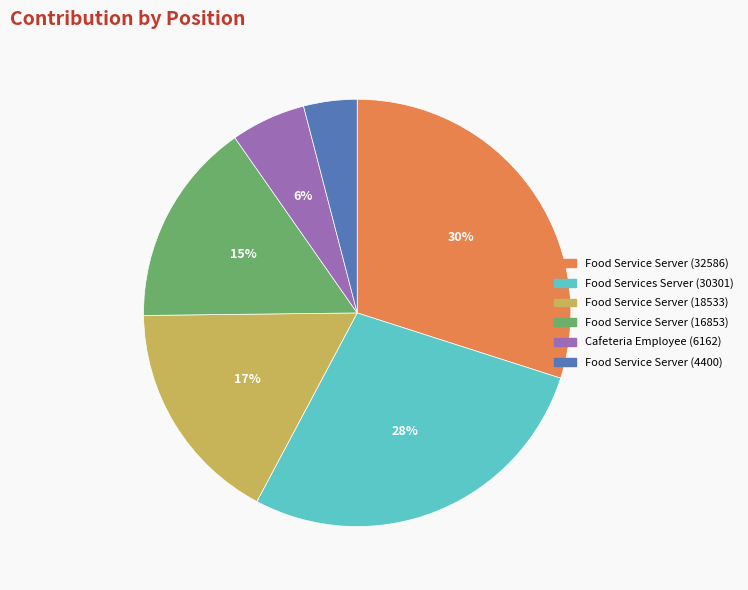

What percentage is the Food Service Server (16853) slice, to the nearest percent?

15%